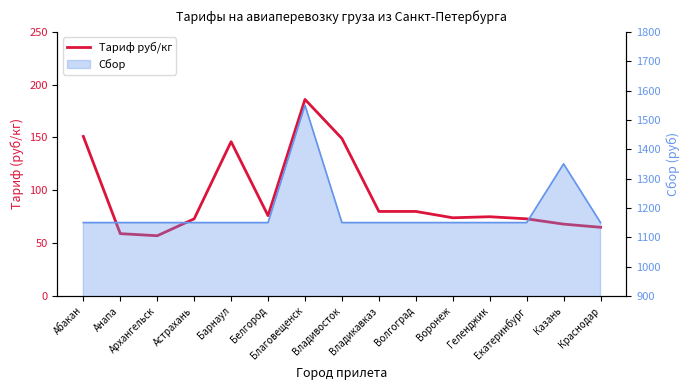

What is the sum of all values?

1412